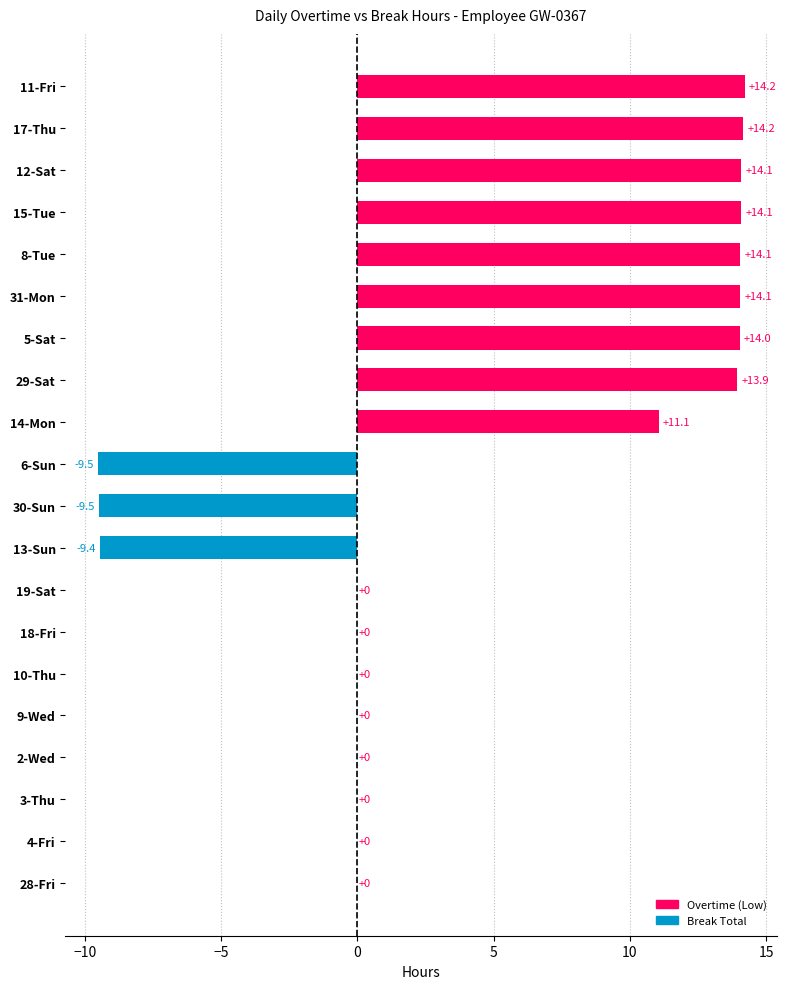

What is the change in value from 3-Thu to 5-Sat?

+14.0